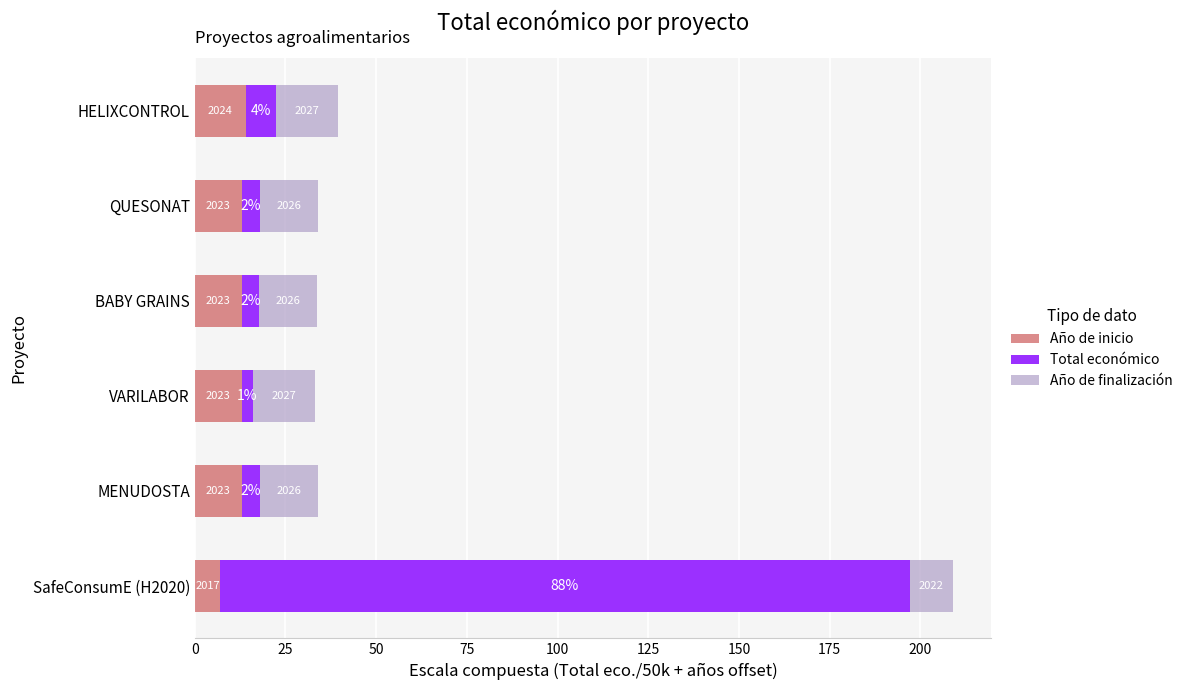

What is the value of the Año de finalización bar at the 3rd from the left?

17.0